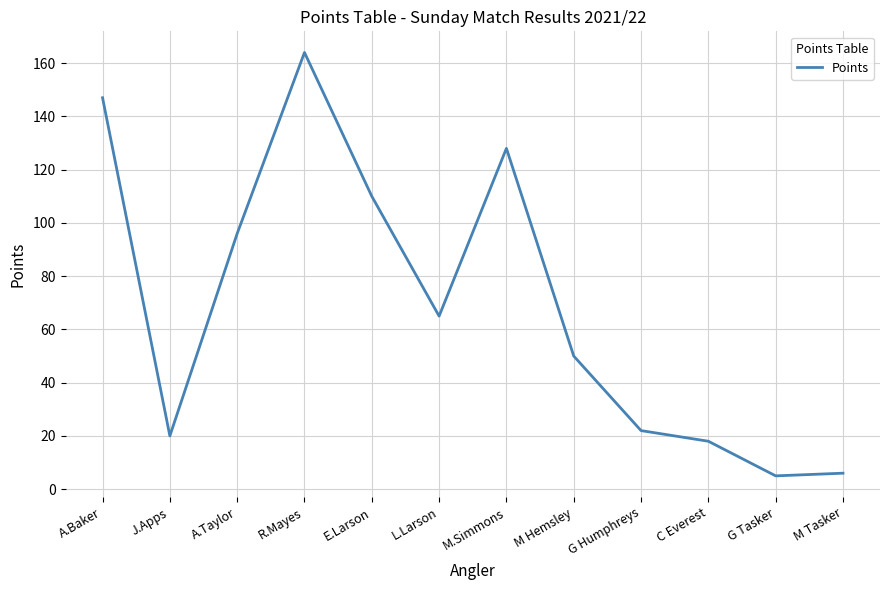

Where is the first local maximum?

R.Mayes